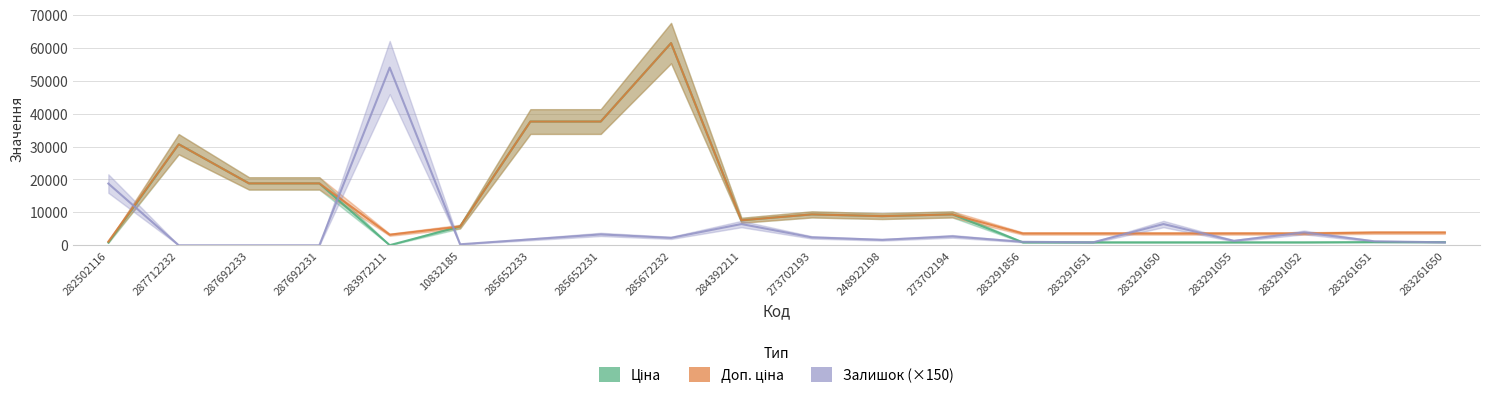

What is the sum of all Доп. ціна values?

275767.4